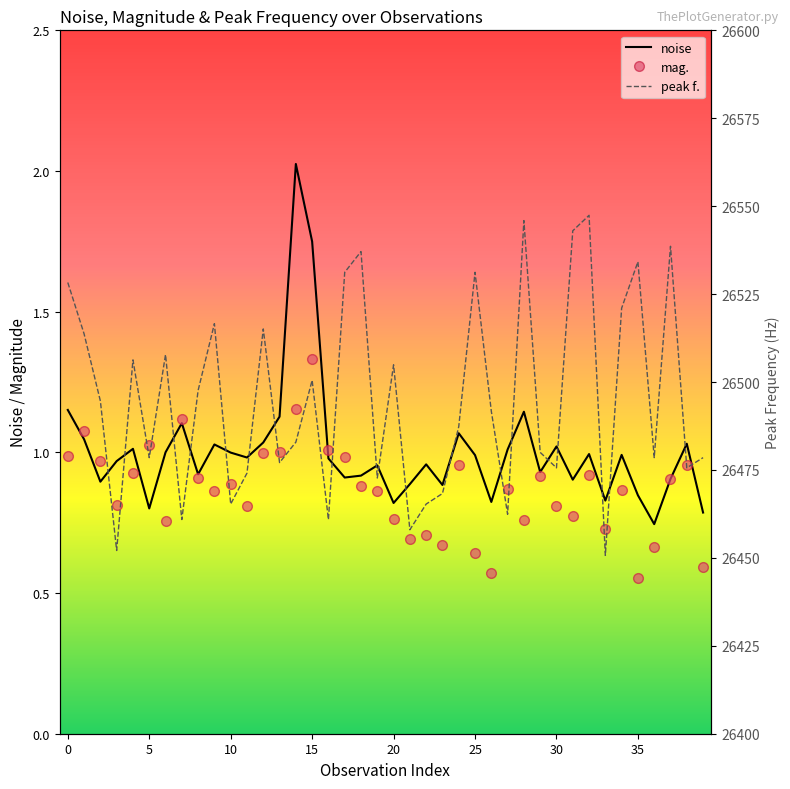

Which series has the largest total across all categories?

peak f.